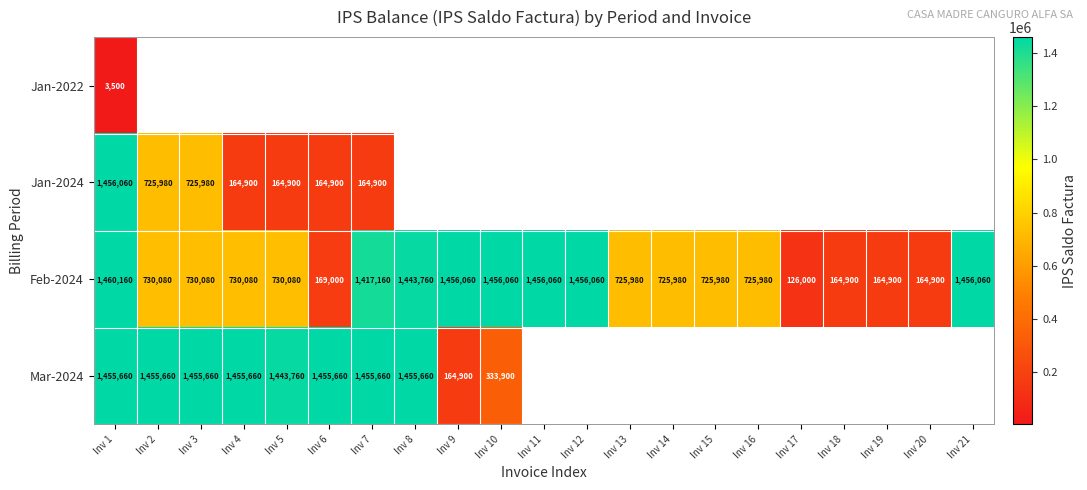

The Jan-2024 series shows 725980 at Inv 3. True or false?

True